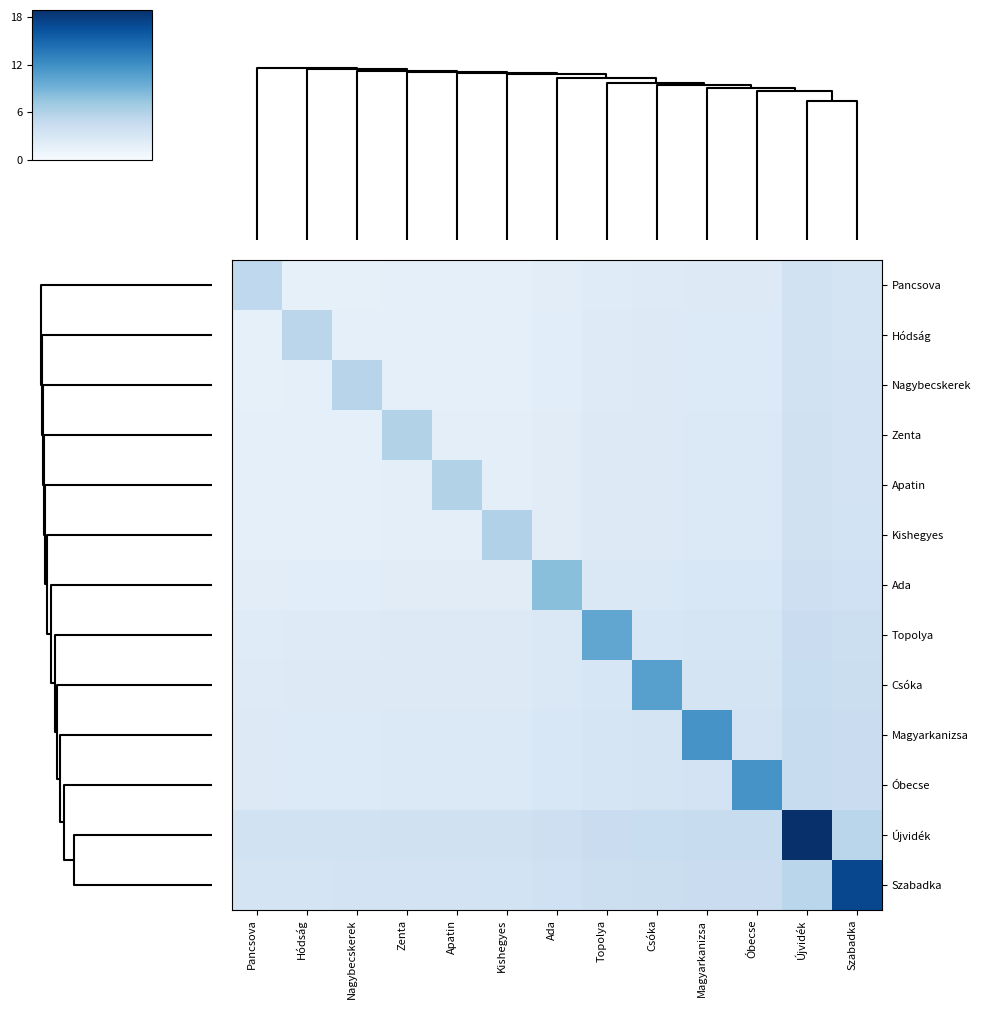

List the series in order of their peak value, lowest first.

Pancsova, Hódság, Nagybecskerek, Zenta, Apatin, Kishegyes, Ada, Topolya, Csóka, Magyarkanizsa, Óbecse, Szabadka, Újvidék